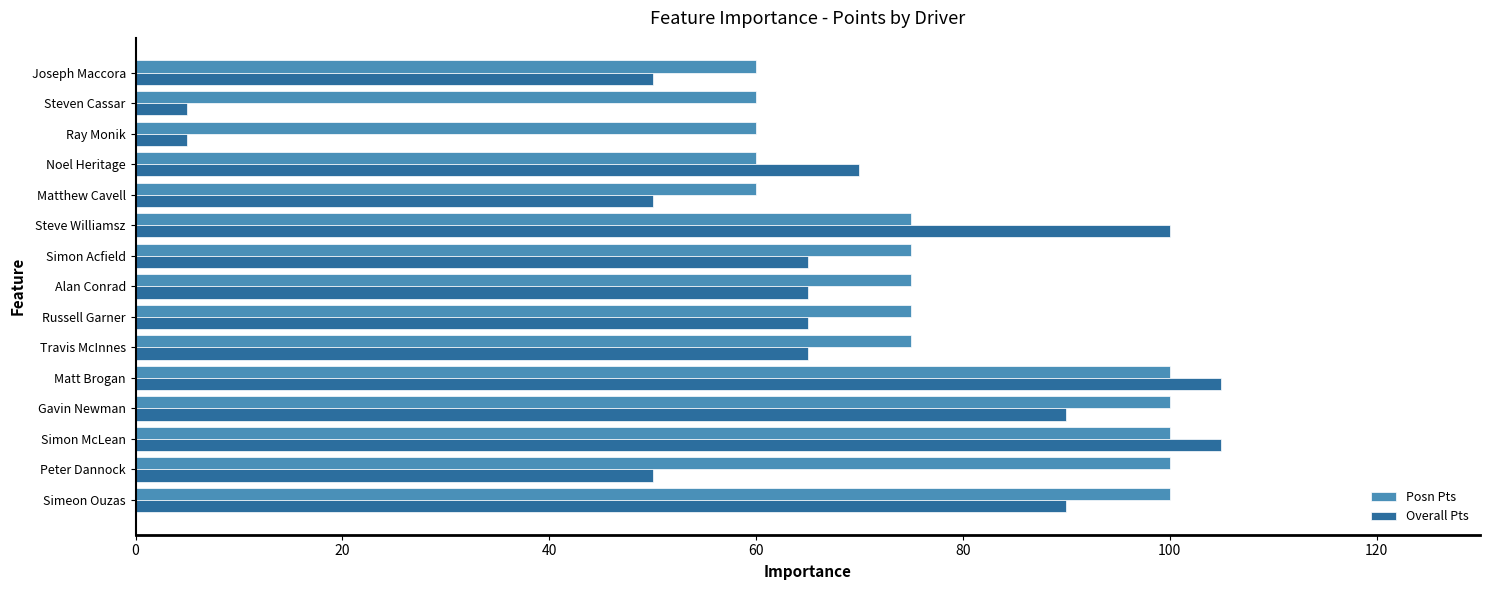

What is the sum of the Posn Pts values at Noel Heritage and Matt Brogan?

160